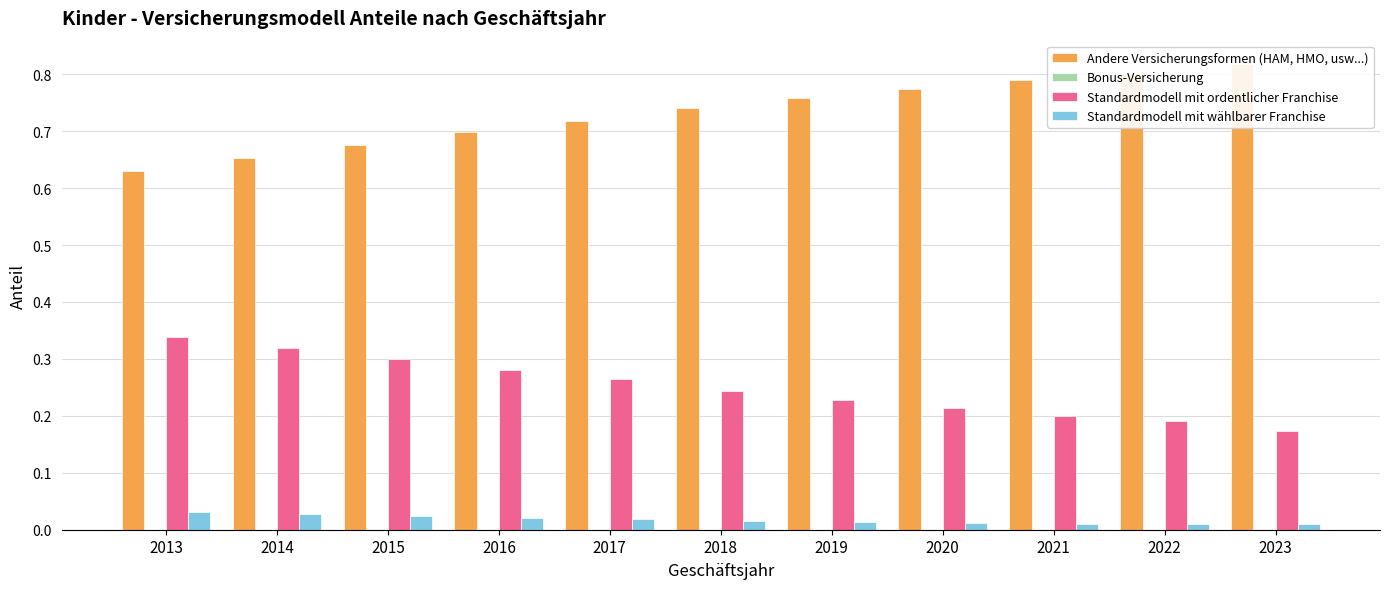

Does the chart contain any negative values?

No